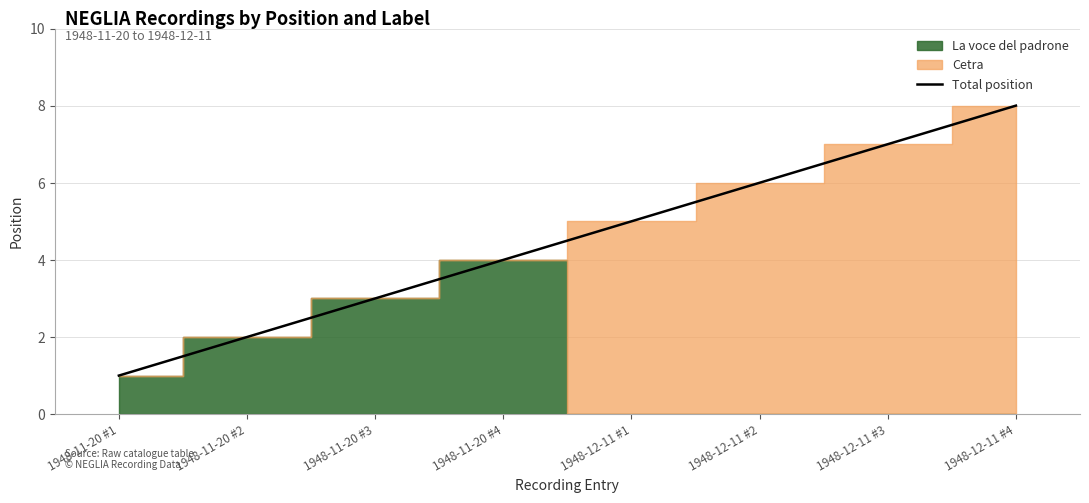

The value at 1948-12-11 #1 is 8. True or false?

False